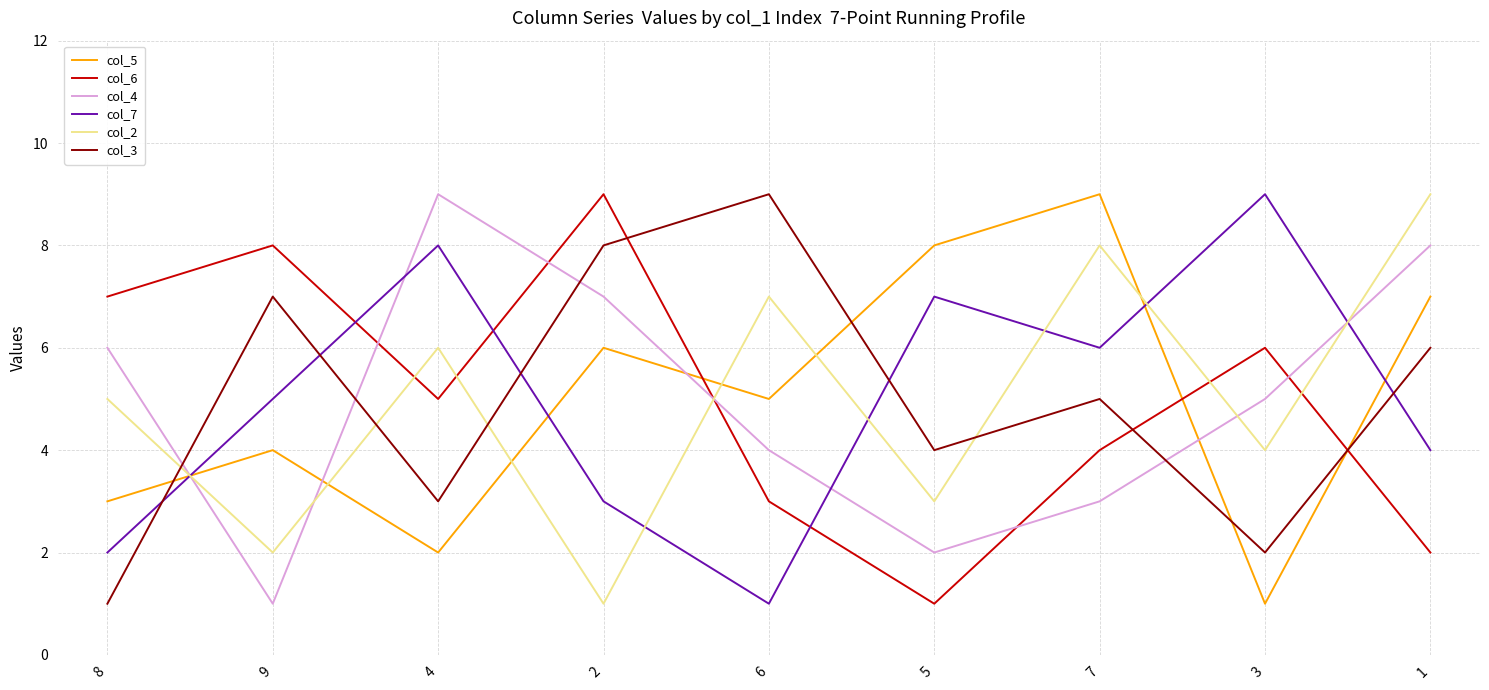

What is the highest value of the col_3 series?

9